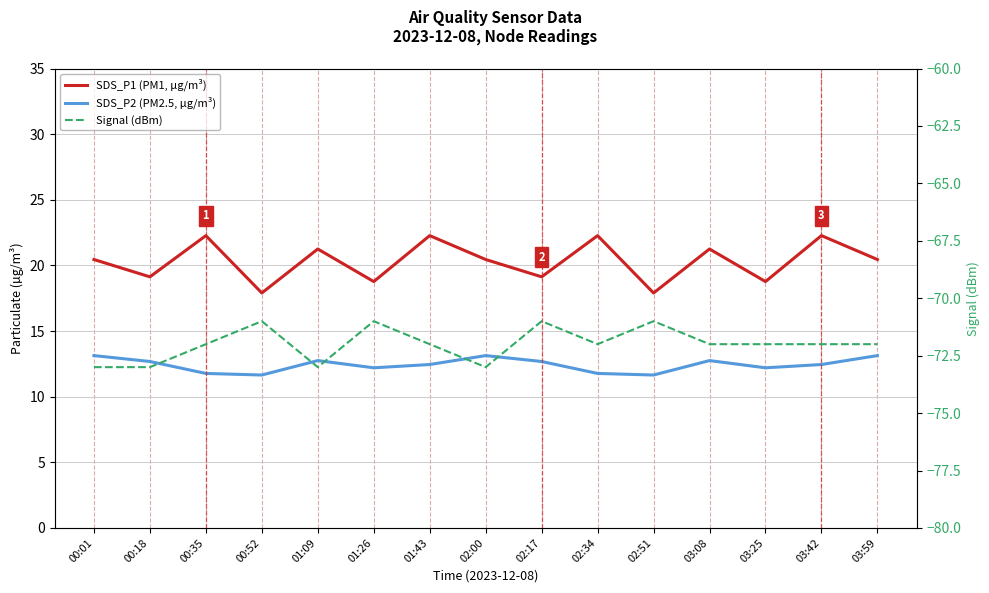

What is the difference between the maximum and minimum values in the SDS_P1 (PM1, µg/m³) series?

4.4